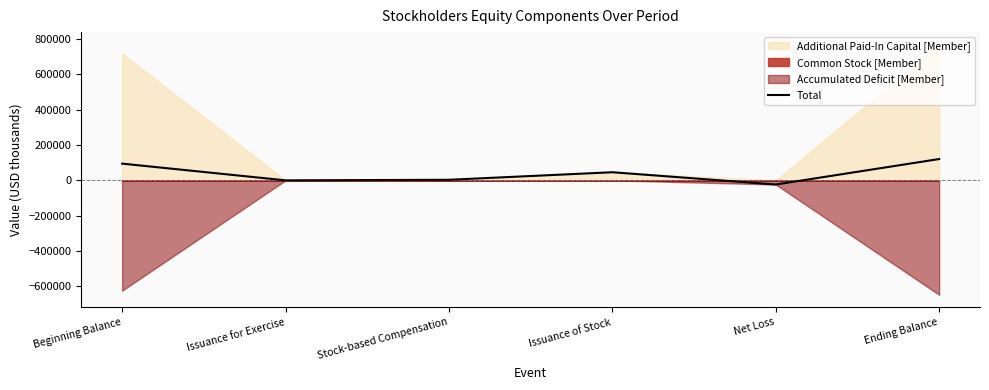

The value at Stock-based Compensation is 1282. True or false?

False